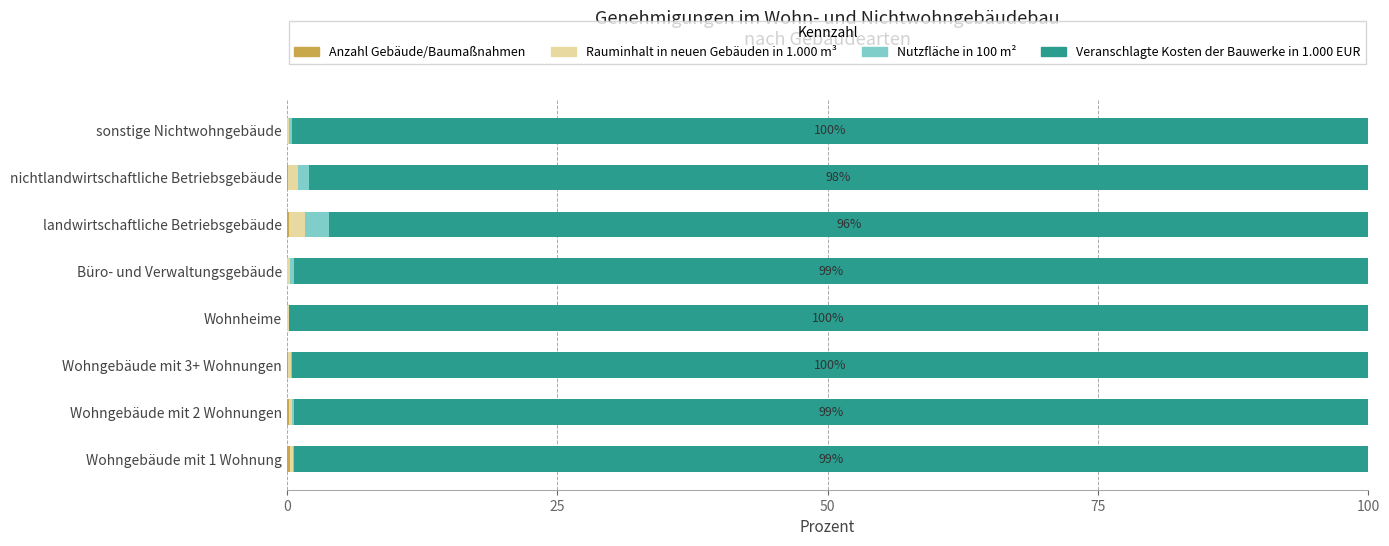

What is the average value of the Rauminhalt in neuen Gebäuden in 1.000 m³ series?

0.5